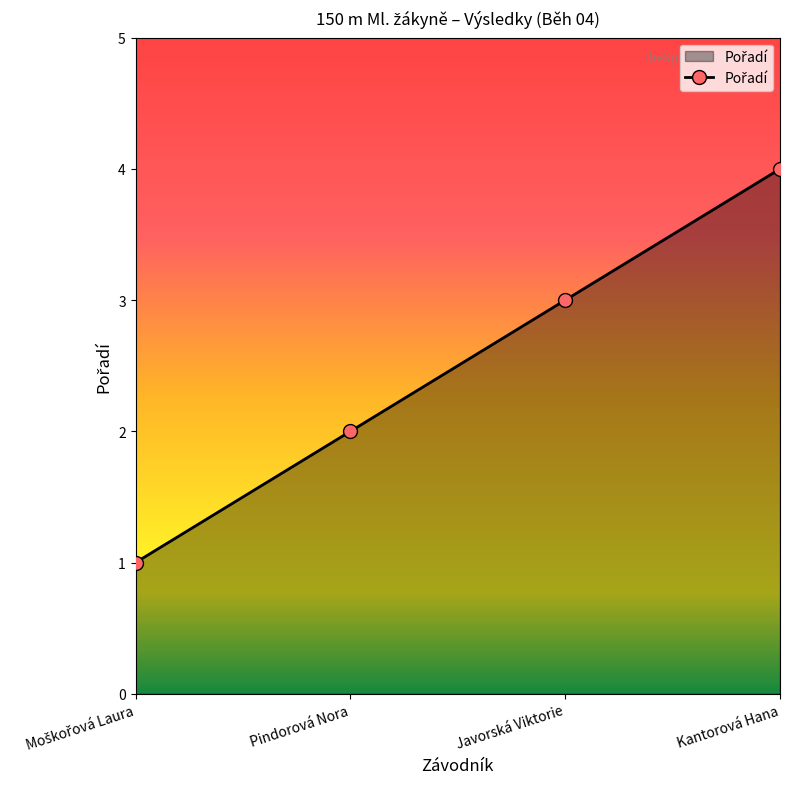

True or false: there are more than 1 points higher than both neighbors.

False